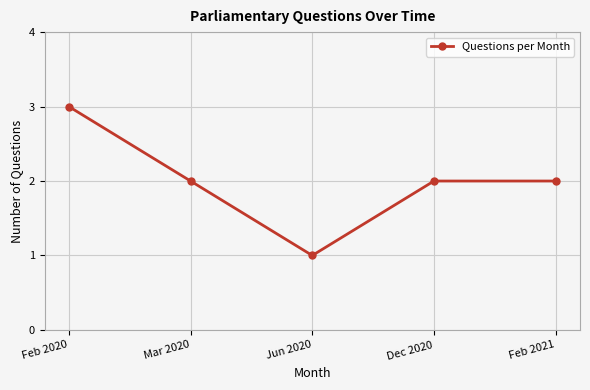

What position from the left is Jun 2020?

3